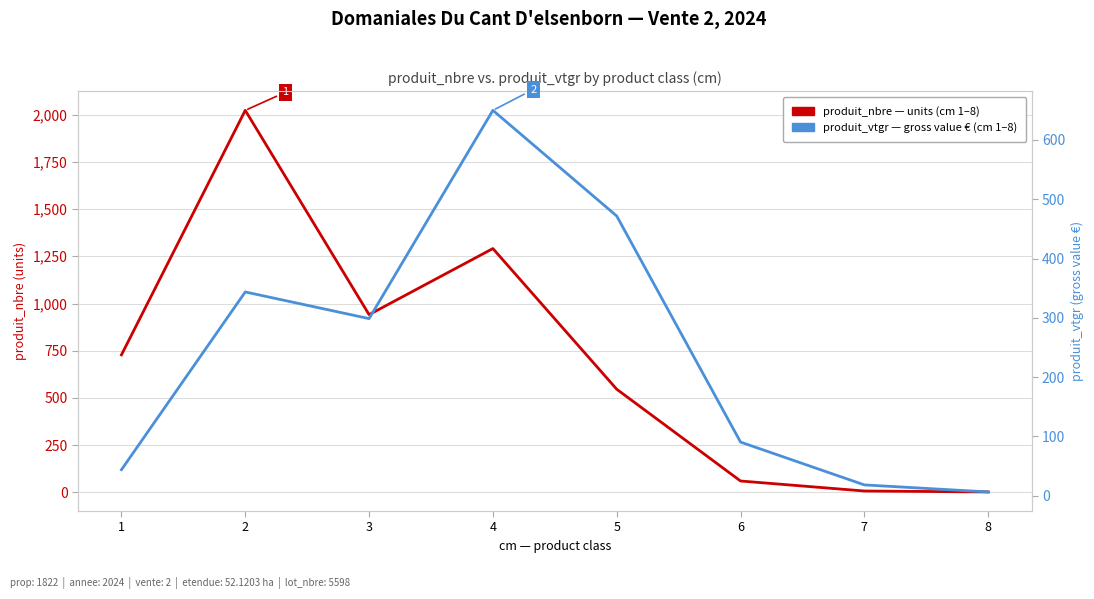

What is the total value across all series at 6?

150.6